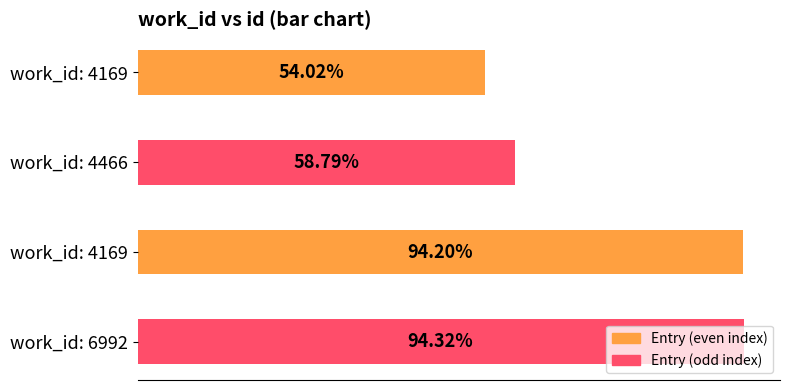

Does the chart contain any negative values?

No